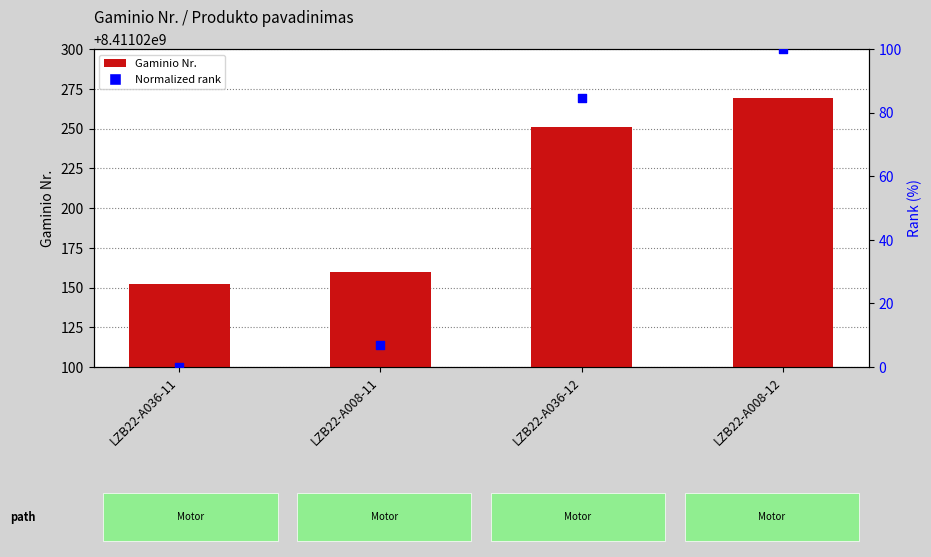

Is the value of Normalized rank at LZB22-A036-11 greater than the value of Gaminio Nr. at LZB22-A008-12?

No